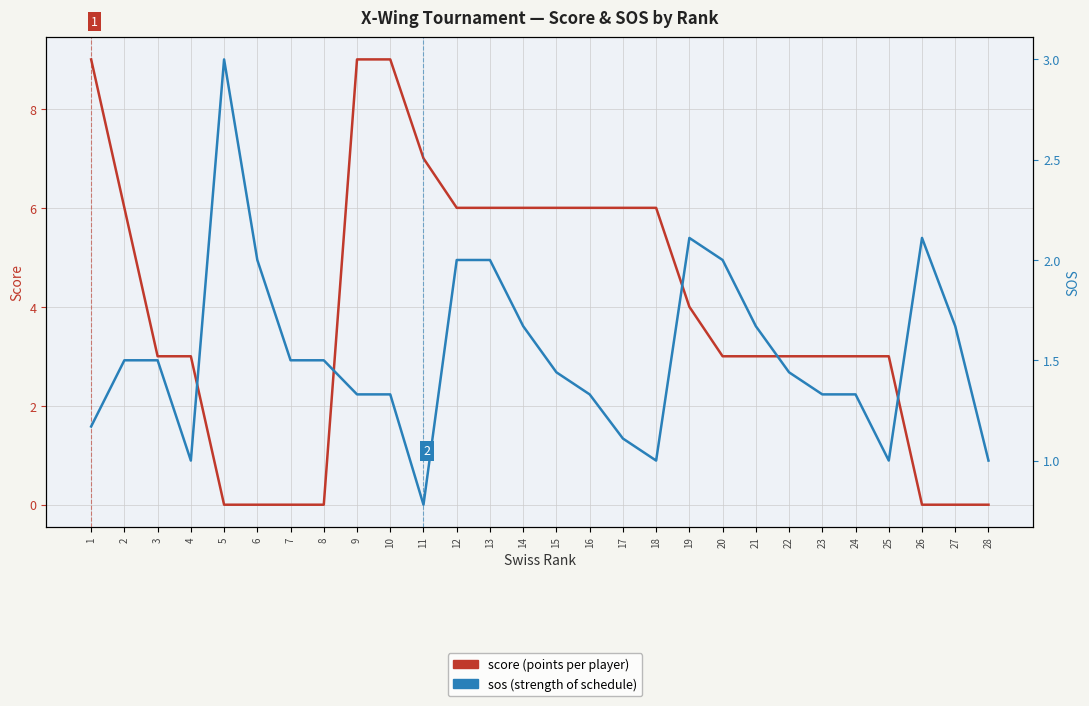

Rank the series by their maximum value, from lowest to highest.

sos, score